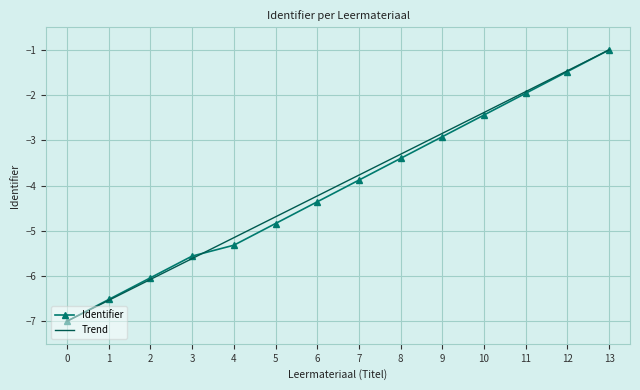

Reading left to right, extract all data points from this chart.

Identifier: 0=-7.0	1=-6.5	2=-6.0	3=-5.6	4=-5.3	5=-4.8	6=-4.4	7=-3.9	8=-3.4	9=-2.9	10=-2.4	11=-2.0	12=-1.5	13=-1.0
Trend: 0=-7.0	1=-6.5	2=-6.1	3=-5.6	4=-5.2	5=-4.7	6=-4.2	7=-3.8	8=-3.3	9=-2.8	10=-2.4	11=-1.9	12=-1.5	13=-1.0